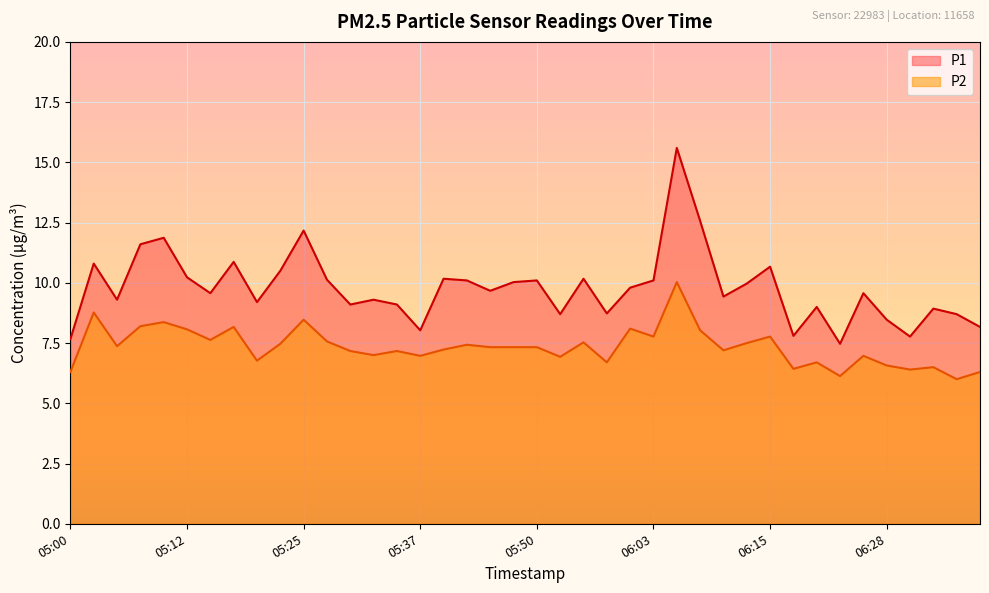

Rank the series at 05:50 from highest to lowest value.

P1, P2